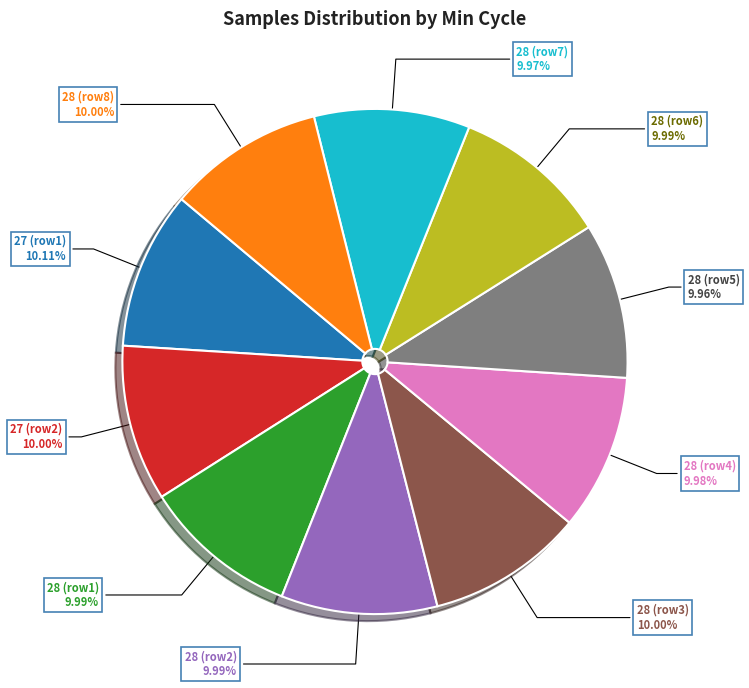

Is there any slice that represents more than half of the pie?

No